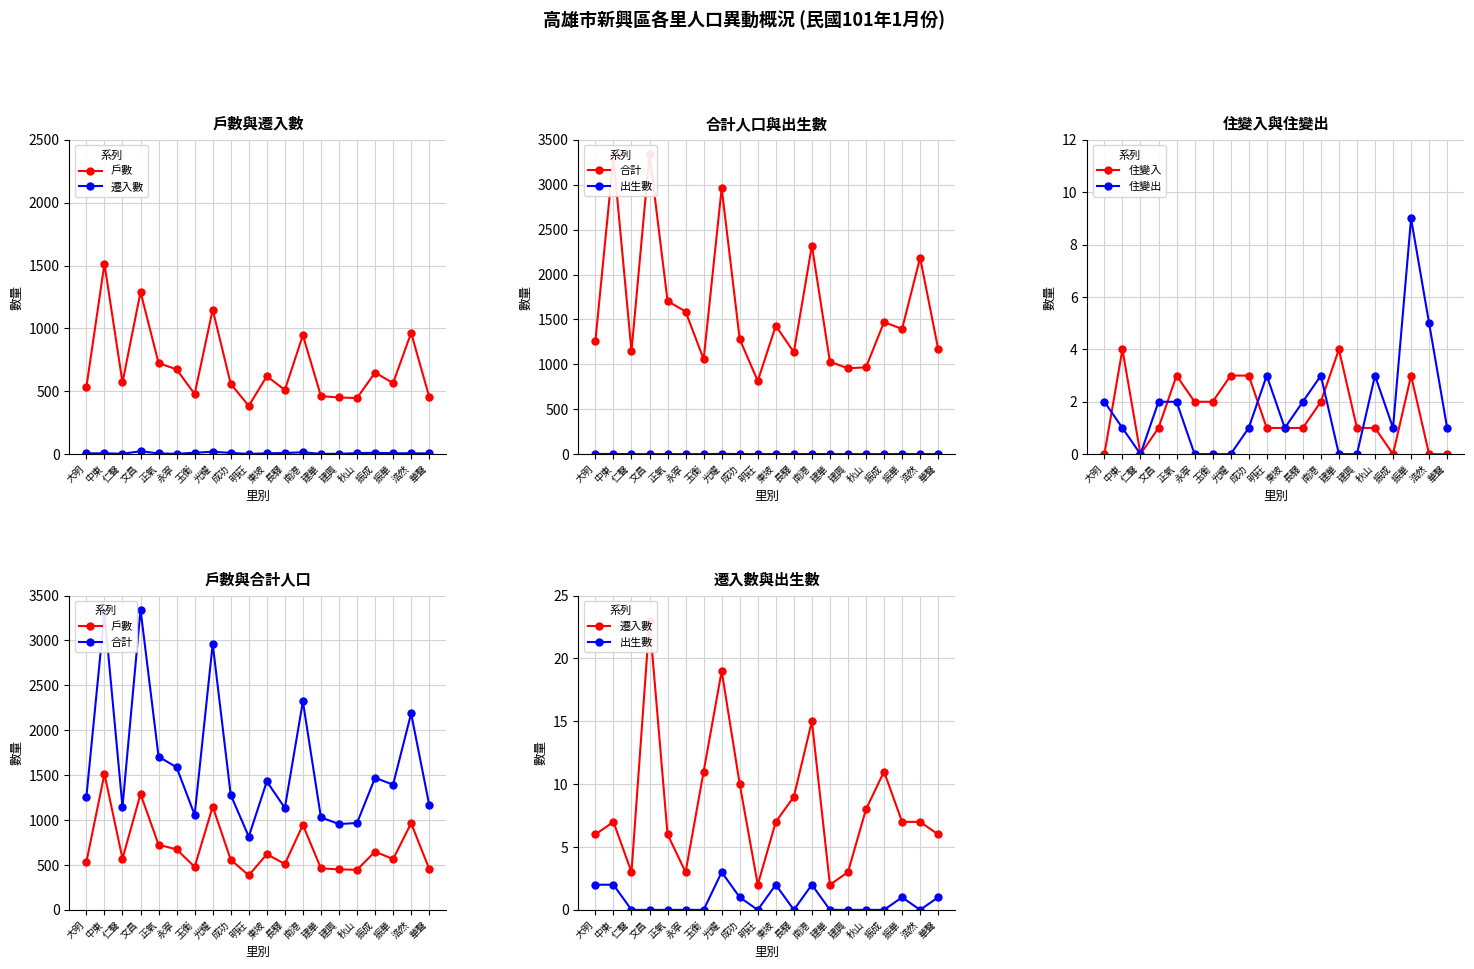

What is the average value of the 戶數 series?

698